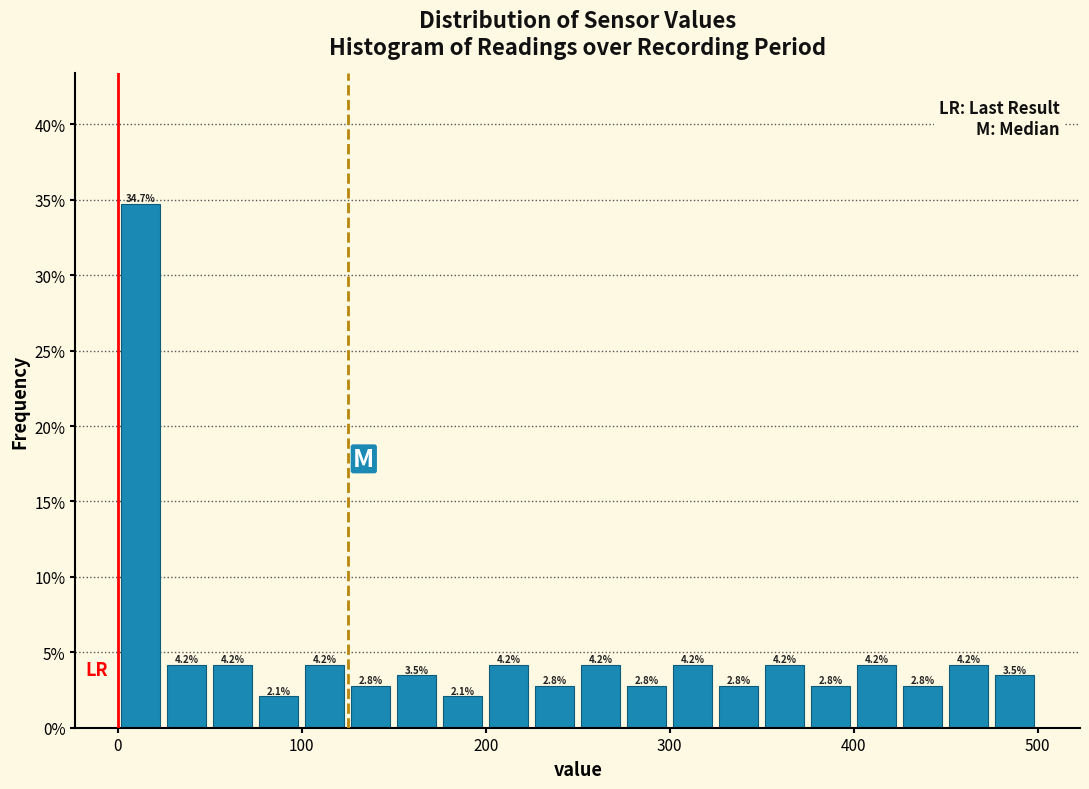

Read against the x-axis, roughly where is the centre of the tallest bar?

10